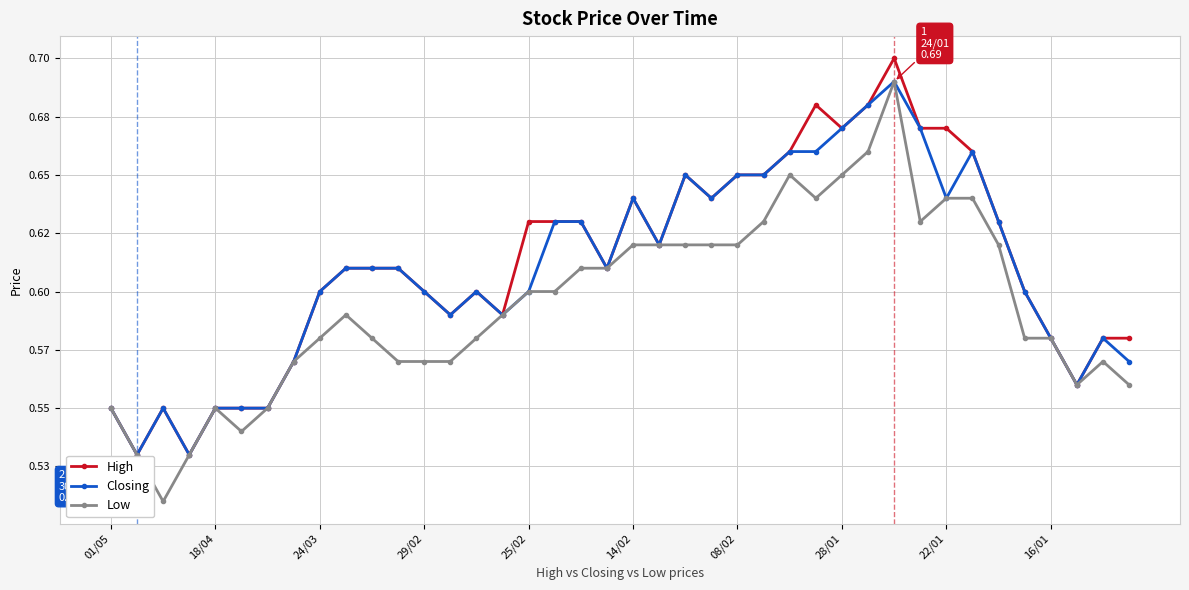

Does the chart have visible grid lines?

Yes